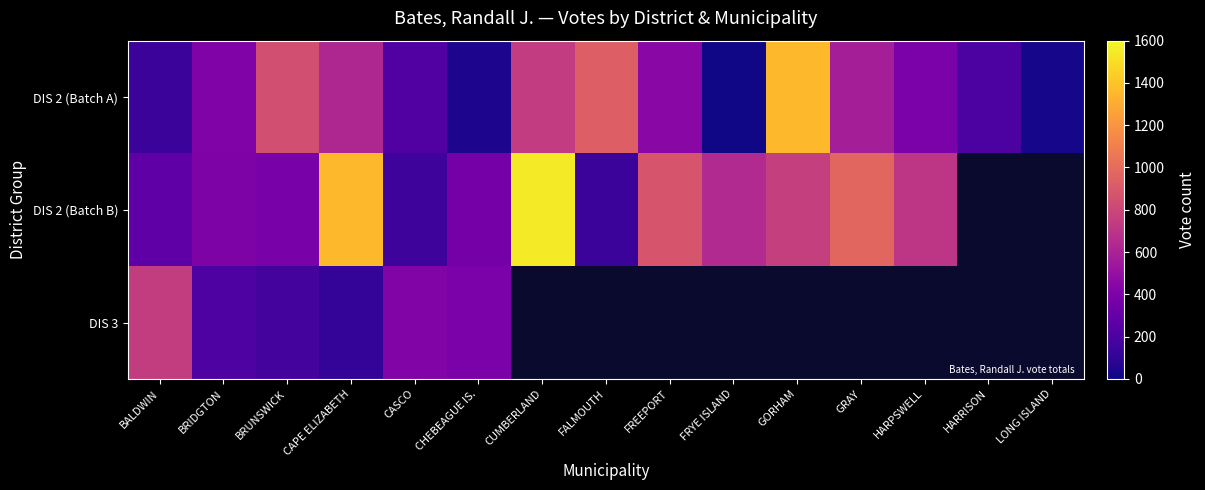

How many data points in DIS 2 (Batch A) are above 407?

7